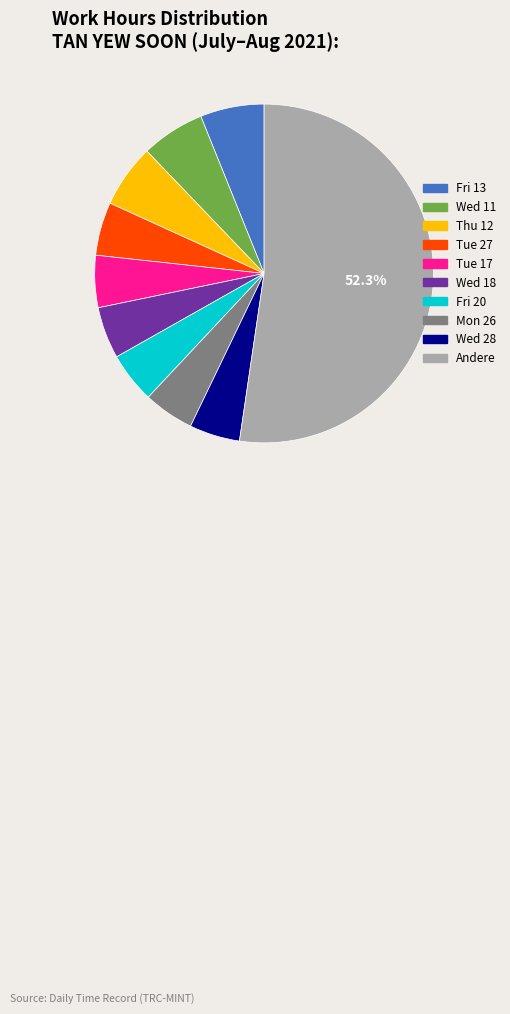

The Wed 28 slice represents 5% of the pie. True or false?

True